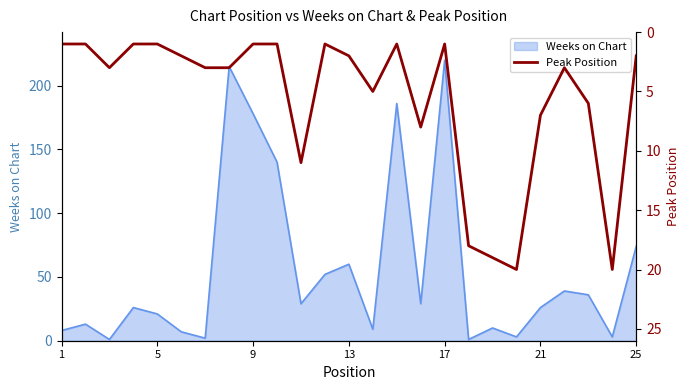

How many lines are shown in the chart?

1